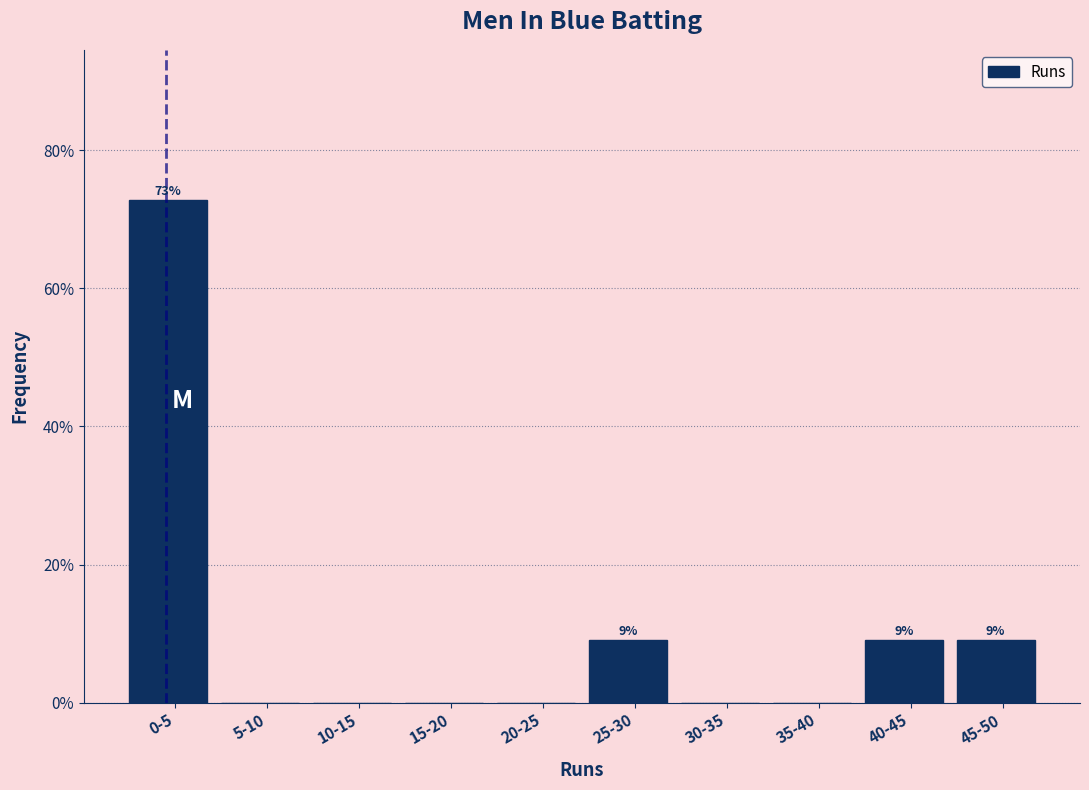

Reading left to right, extract all data points from this chart.

0-5=72.7	5-10=0.0	10-15=0.0	15-20=0.0	20-25=0.0	25-30=9.1	30-35=0.0	35-40=0.0	40-45=9.1	45-50=9.1